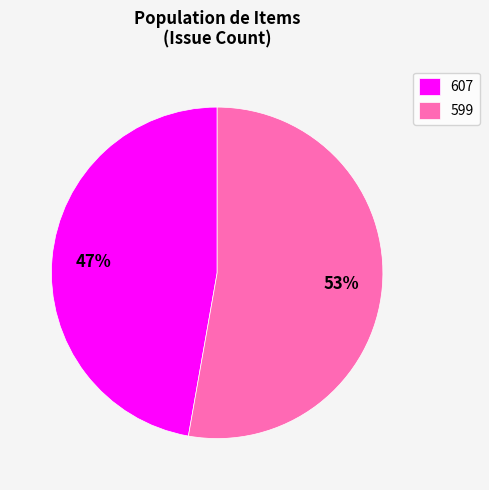

Which category accounts for the majority?

599